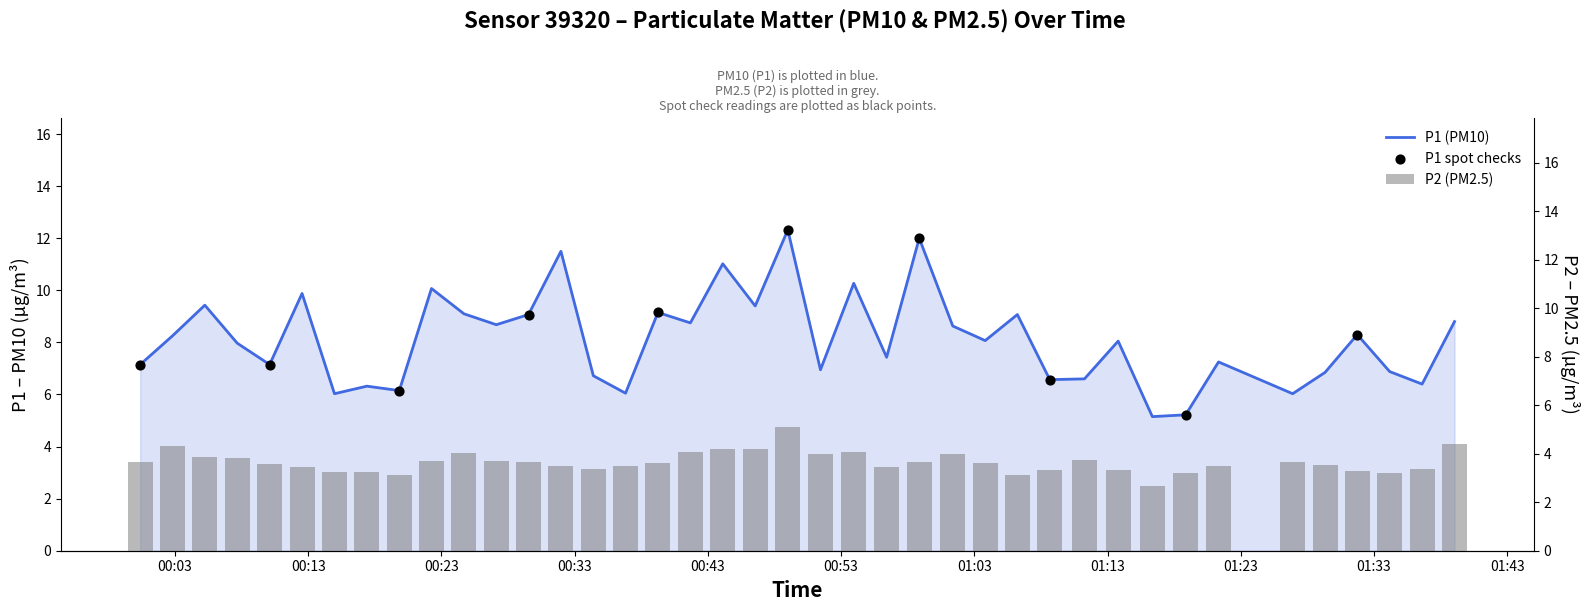

Which series reaches the minimum Y coordinate?

P2